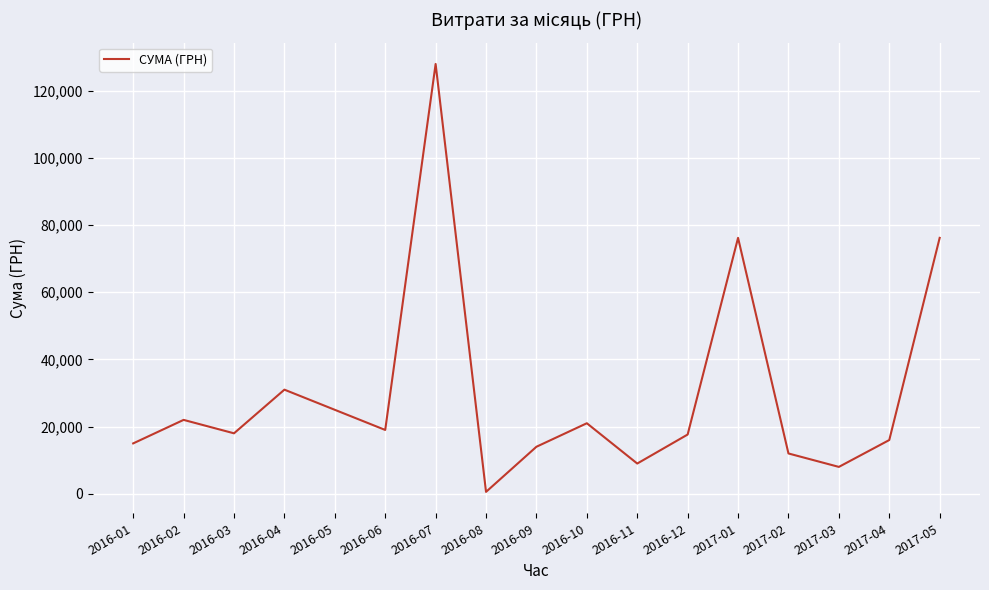

Where is the first local minimum?

2016-03